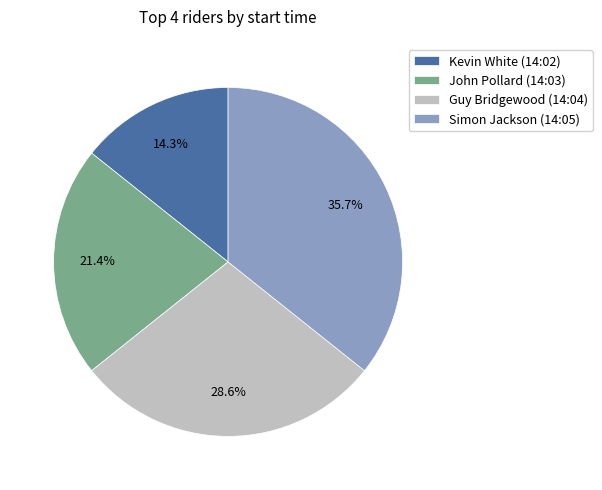

How many segments does this pie chart have?

4